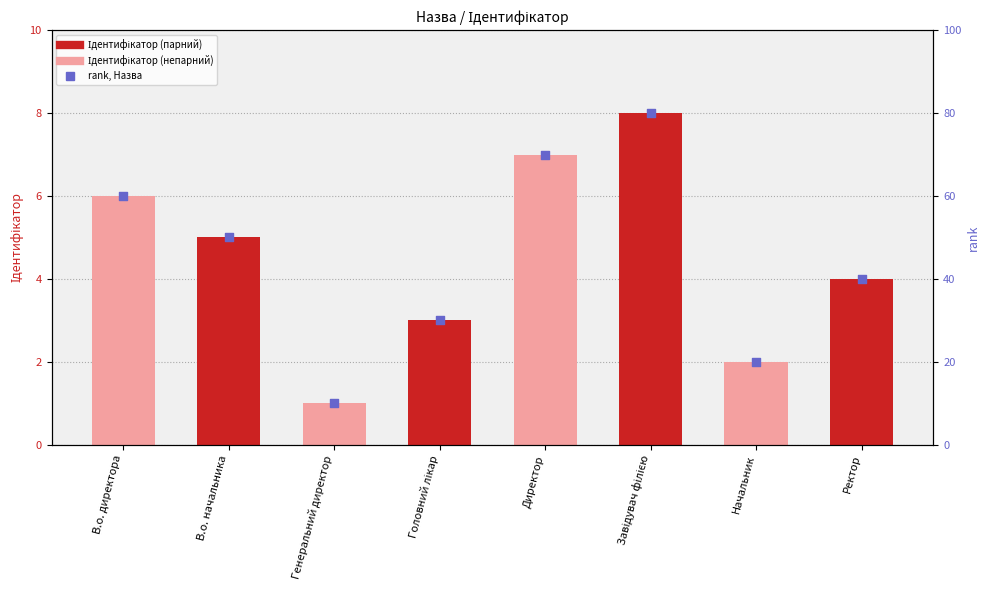

What is the total value across all series at Генеральний директор?

11